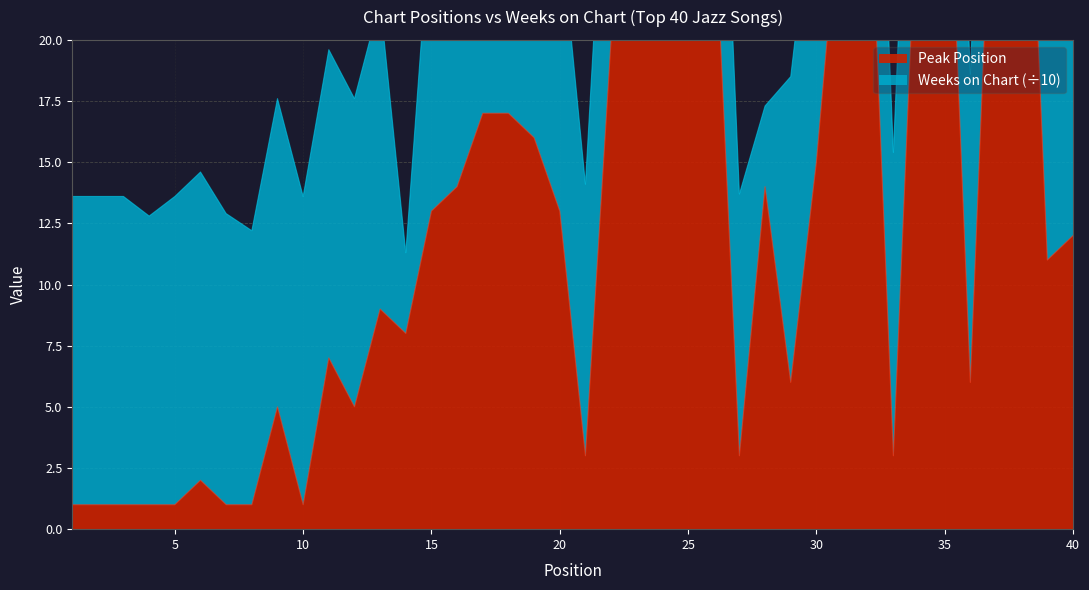

Where is the data nearest to the value 18?

17